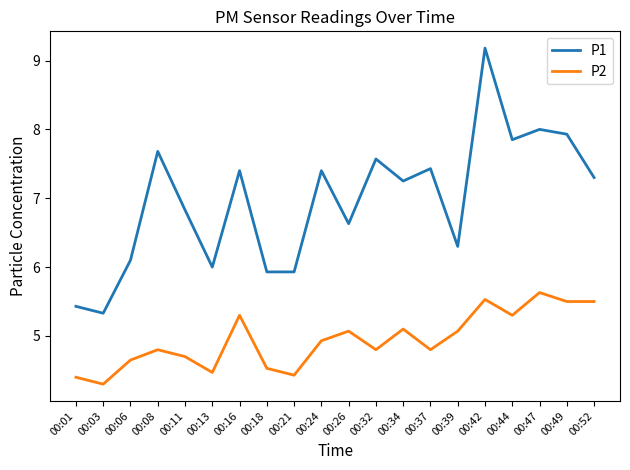

True or false: P1 and P2 cross at least once.

False